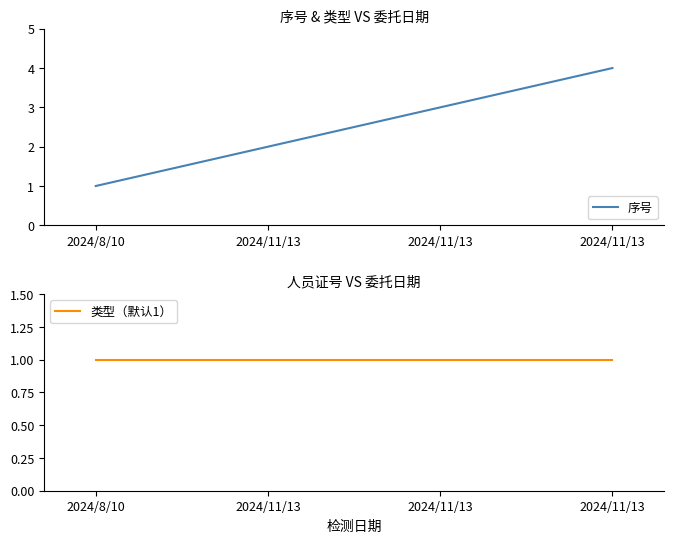

Which series has the largest total across all categories?

序号